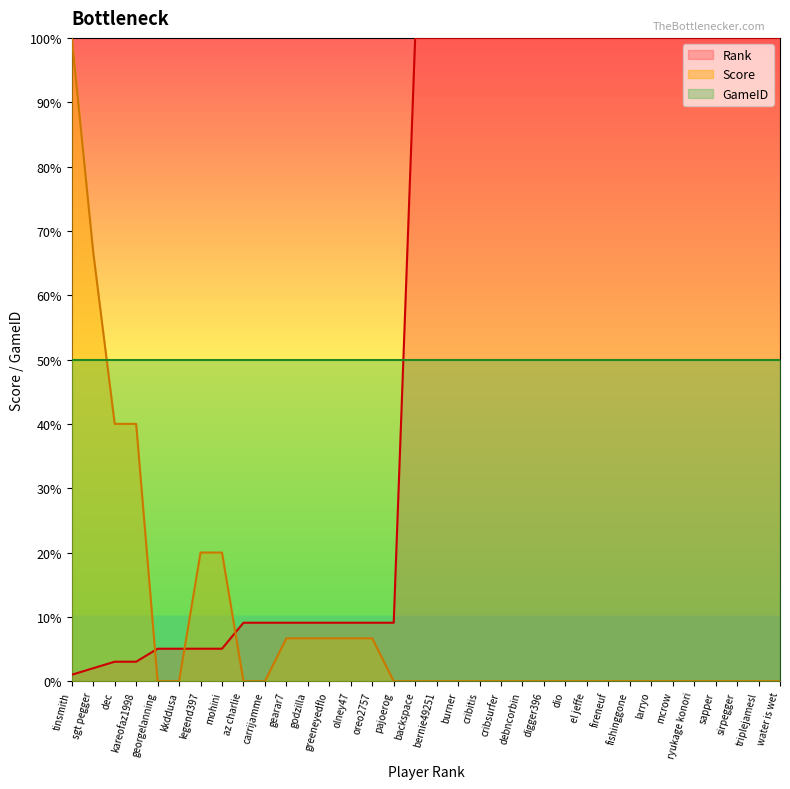

What is the difference between the maximum and minimum values in the Rank series?

99.0